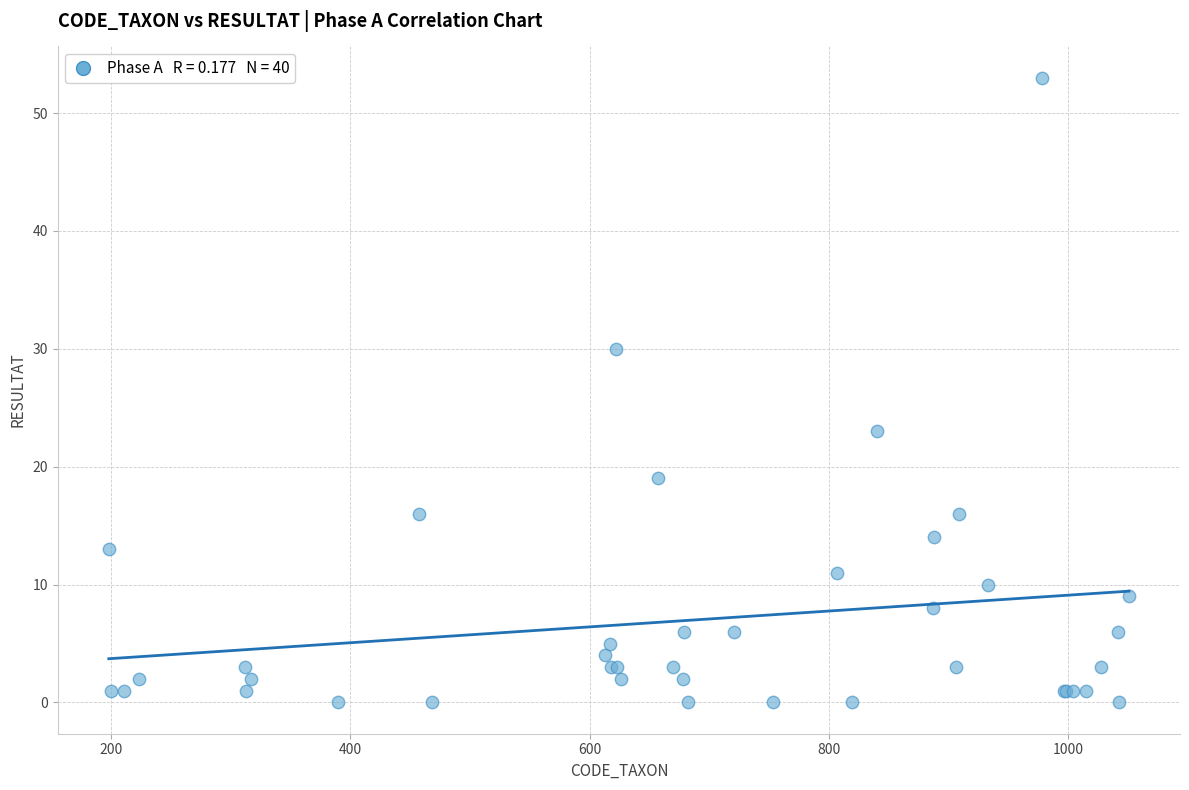

What Y value in the scatter plot is closest to 26?

23